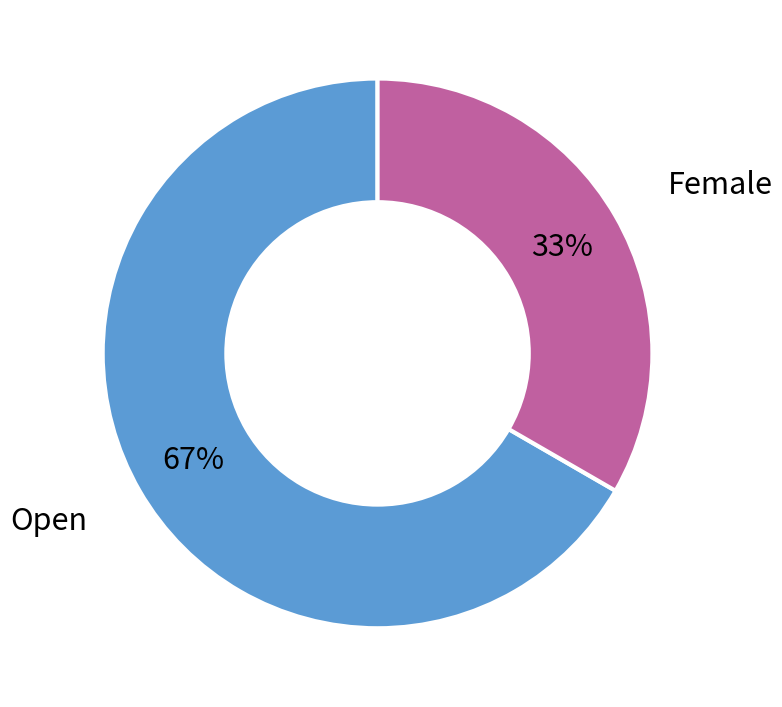

Which slice is the largest?

Open